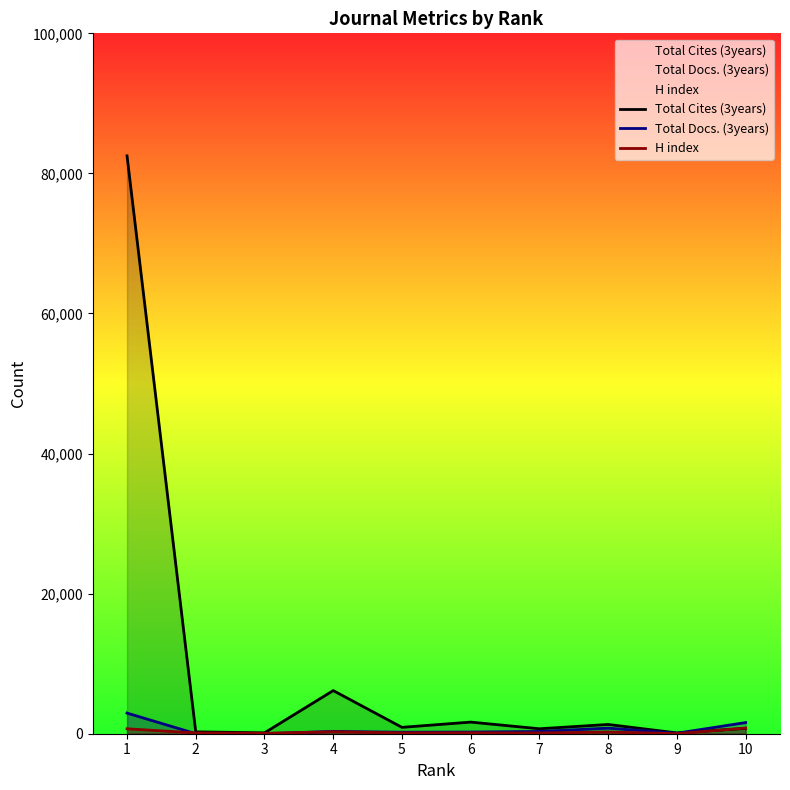

Reading left to right, what are all the values shown in this chart?

Total Cites (3years): 1=82507	2=266	3=125	4=6158	5=910	6=1659	7=706	8=1321	9=114	10=767
Total Docs. (3years): 1=2949	2=8	3=8	4=328	5=212	6=241	7=321	8=796	9=70	10=1594
H index: 1=703	2=112	3=60	4=274	5=122	6=131	7=107	8=239	9=16	10=804